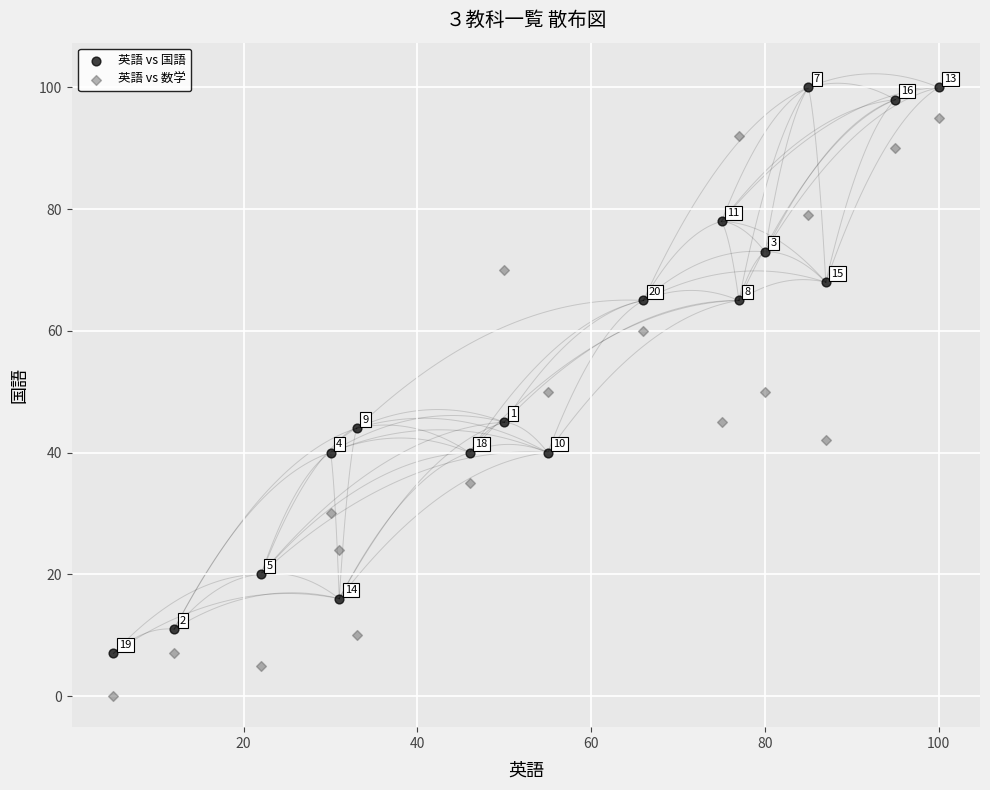

Which series has the widest spread of Y values?

英語 vs 数学